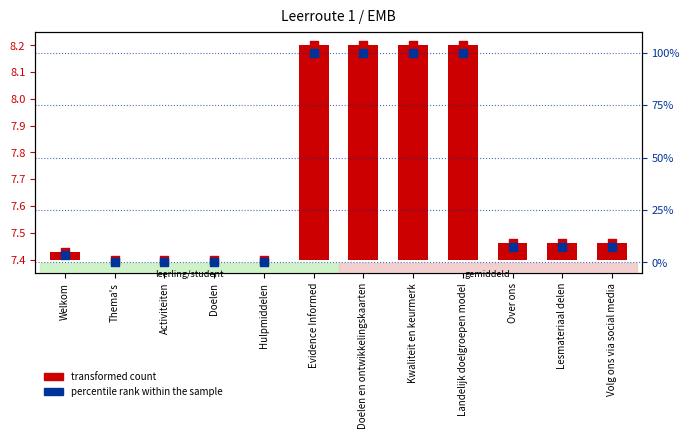

Is the value of percentile rank within the sample at Lesmateriaal delen greater than the value of transformed count at Hulpmiddelen?

Yes